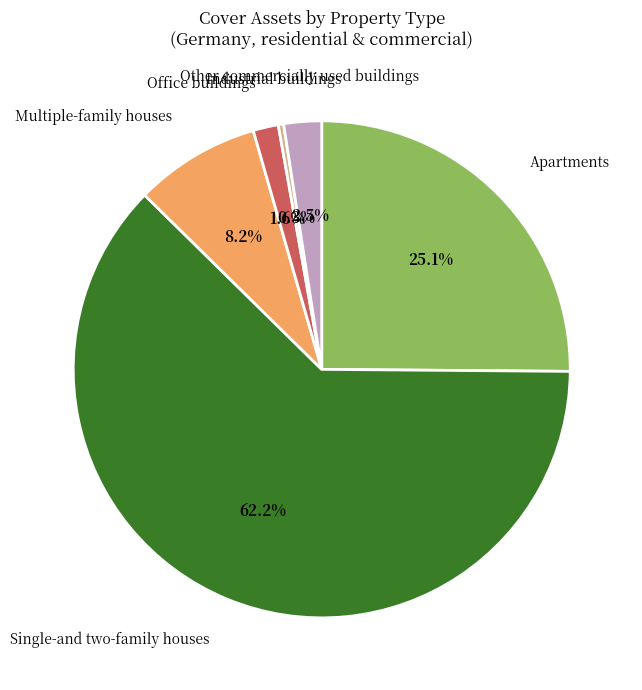

To the nearest percent, what is the average slice percentage?

17%